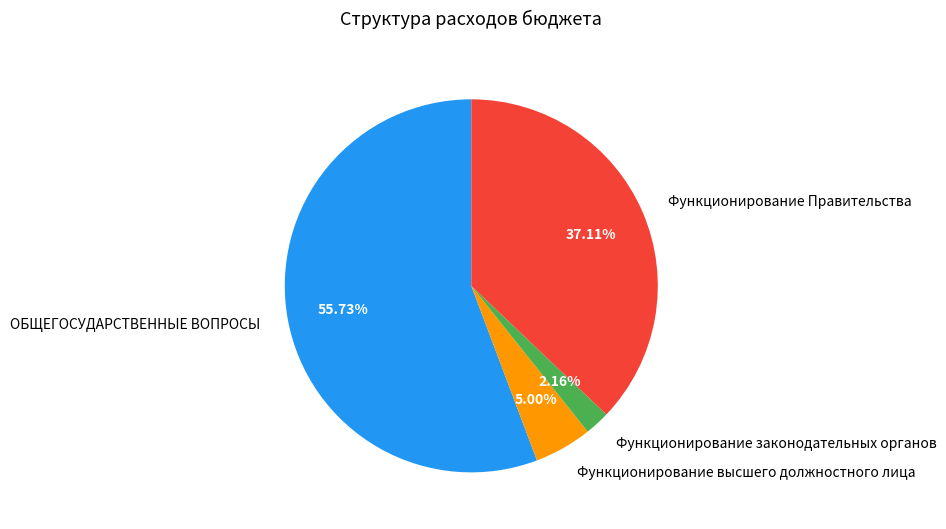

Is the sum of Функционирование законодательных органов and ОБЩЕГОСУДАРСТВЕННЫЕ ВОПРОСЫ greater than half?

Yes